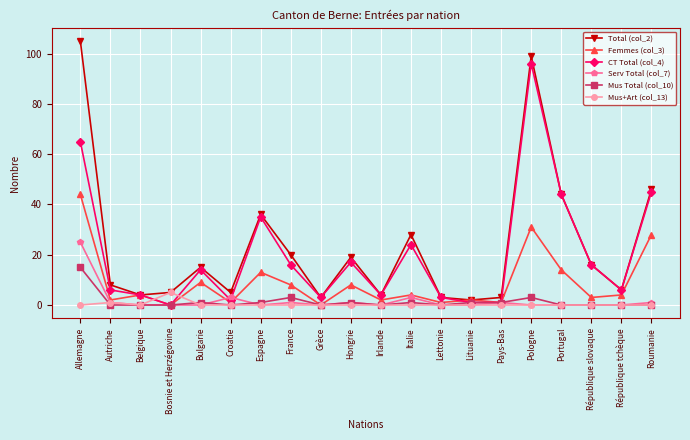

True or false: Mus Total (col_10) and Total (col_2) intersect in this chart.

False